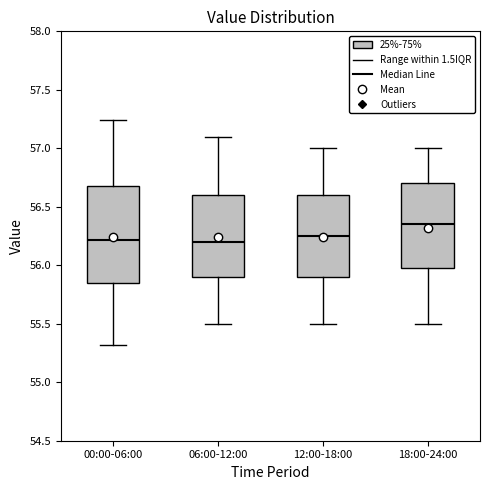

Where is the upper edge of the box for 18:00-24:00 on the y-axis? The values are not printed on the chart, so give them approximately, as read against the axis.

56.70